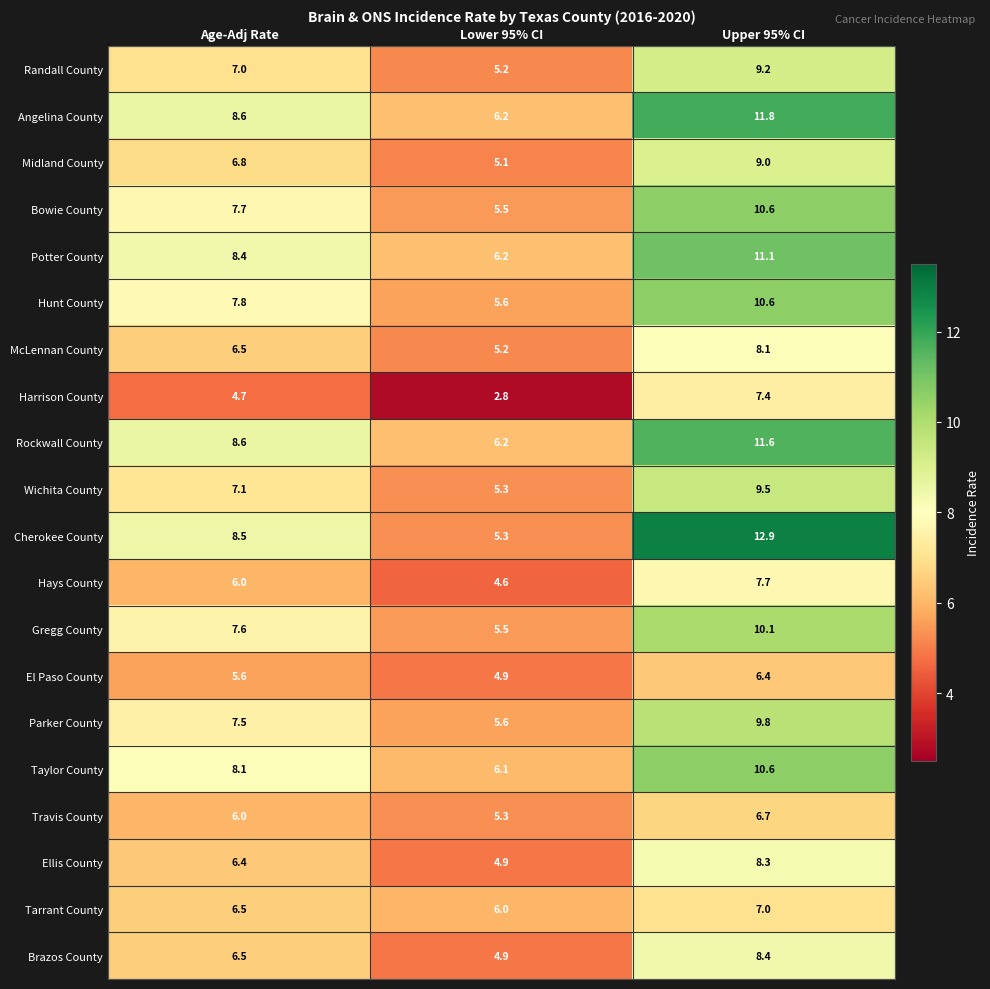

What is the spread (max minus min) of values at Upper 95% CI?

6.5